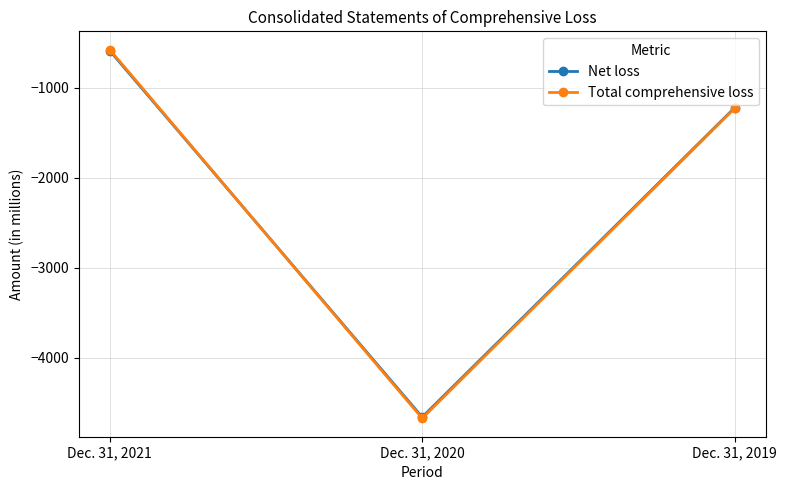

Is this an area chart (filled region under the line)?

No